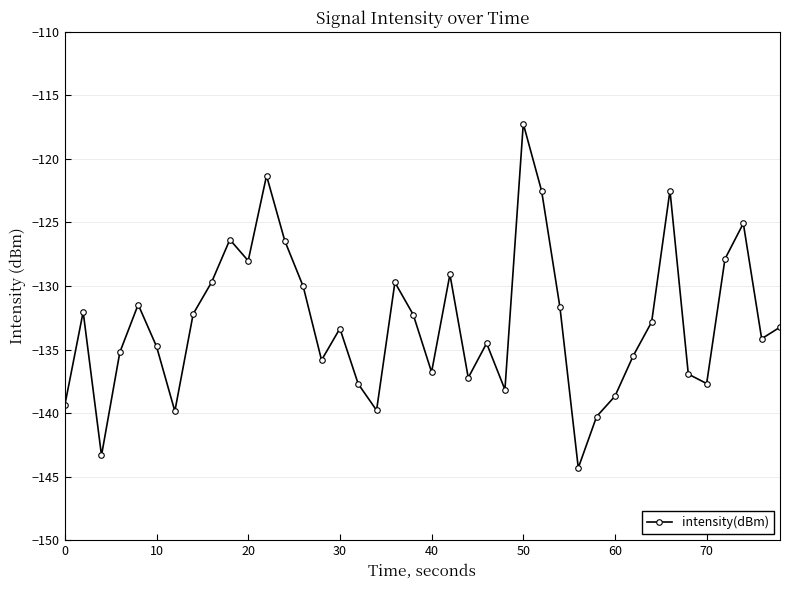

What is the average value?

-132.9